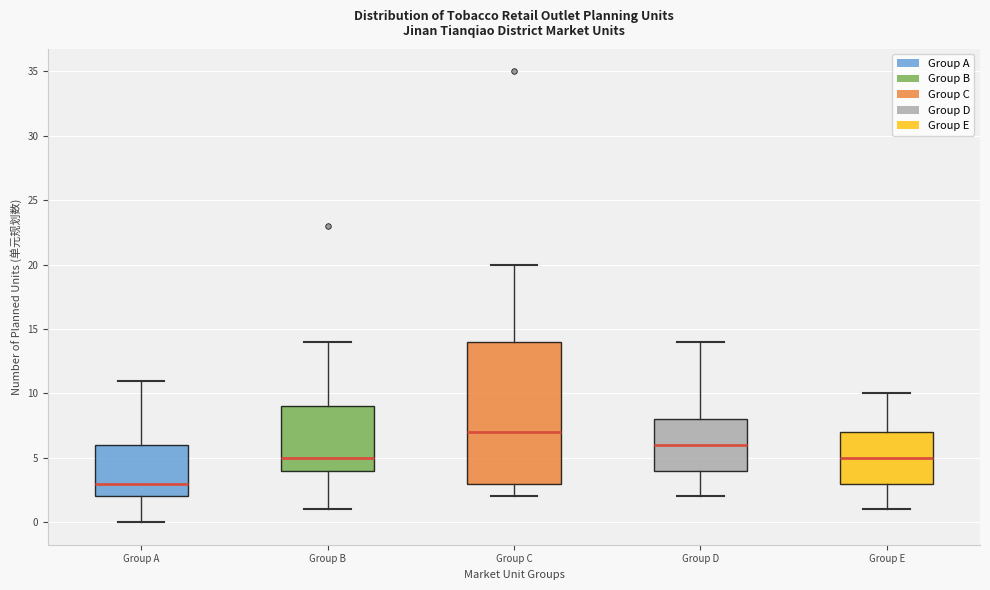

Reading left to right, transcribe this box plot: for each box, give where its median line is, the range the box spans, and where its two whiskers end, as read against the y-axis. The values are not printed on the chart, so give them approximately, as read against the axis.

Group A: median 3, box 2 to 6, whiskers 0 to 11
Group B: median 5, box 4 to 9, whiskers 1 to 14
Group C: median 7, box 3 to 14, whiskers 2 to 20
Group D: median 6, box 4 to 8, whiskers 2 to 14
Group E: median 5, box 3 to 7, whiskers 1 to 10